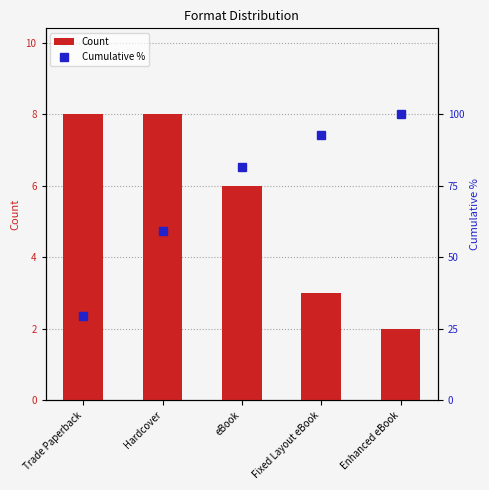

What is the label of the 5th bar from the left?

Enhanced eBook